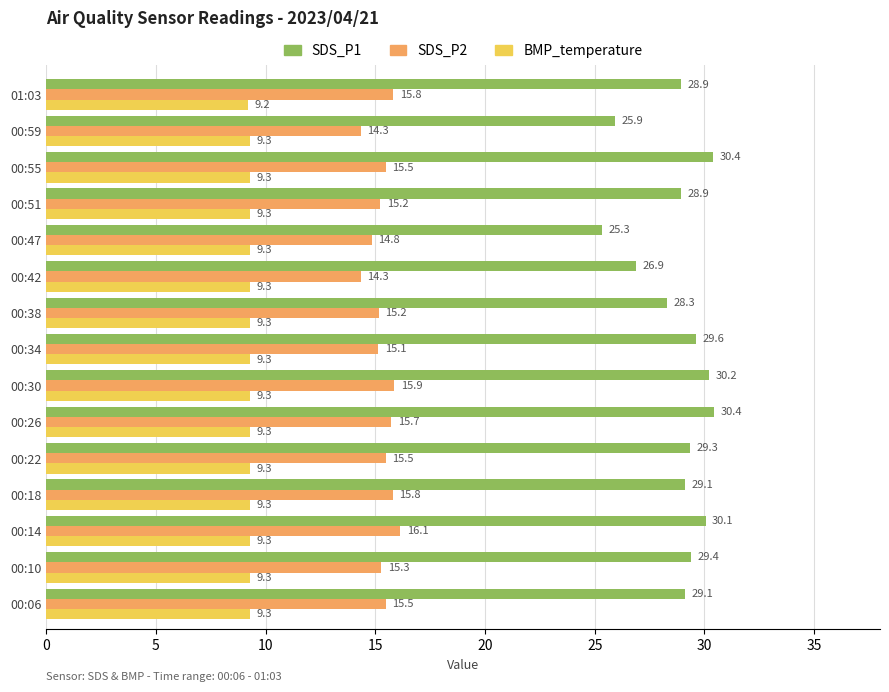

What is the total value across all series at 00:55?

55.2